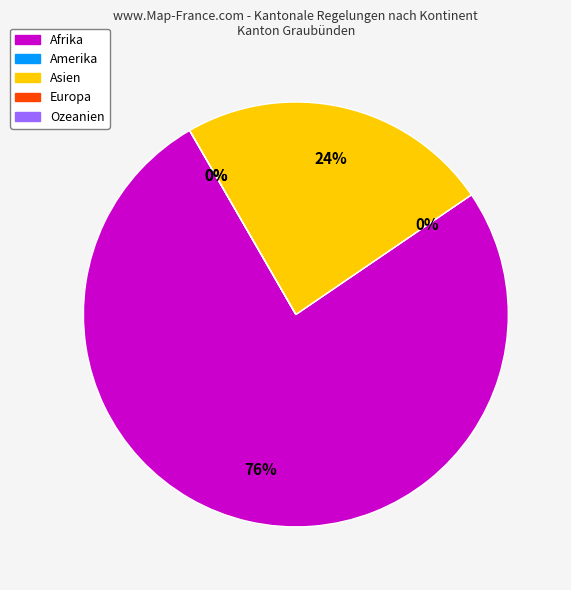

Rank the categories by value from lowest to highest.

Amerika, Europa, Ozeanien, Asien, Afrika